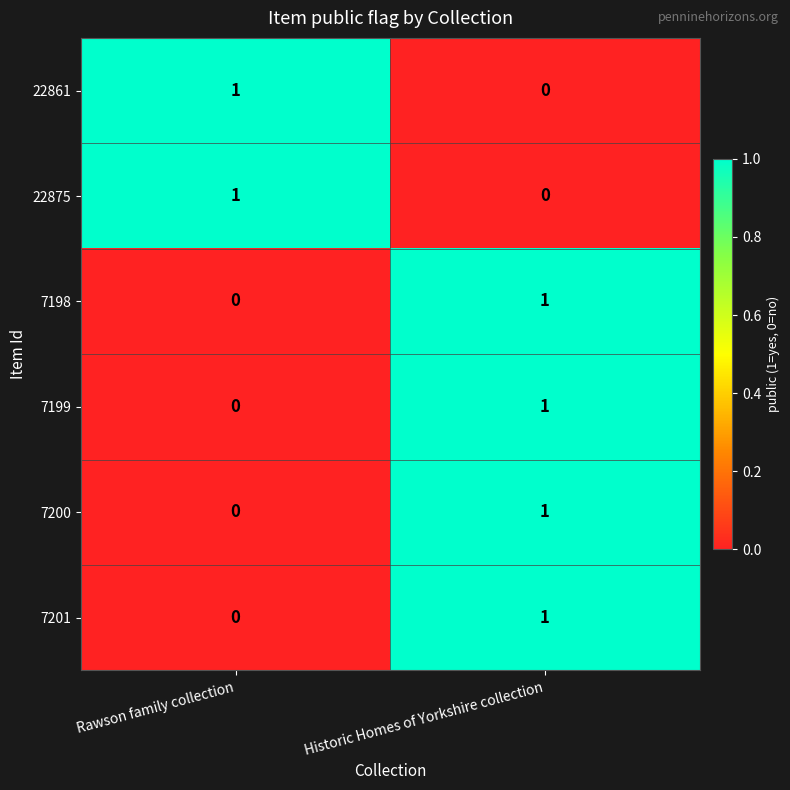

Reading right to left, transcribe all the data shown in this chart.

22861: 0	1
22875: 0	1
7198: 1	0
7199: 1	0
7200: 1	0
7201: 1	0